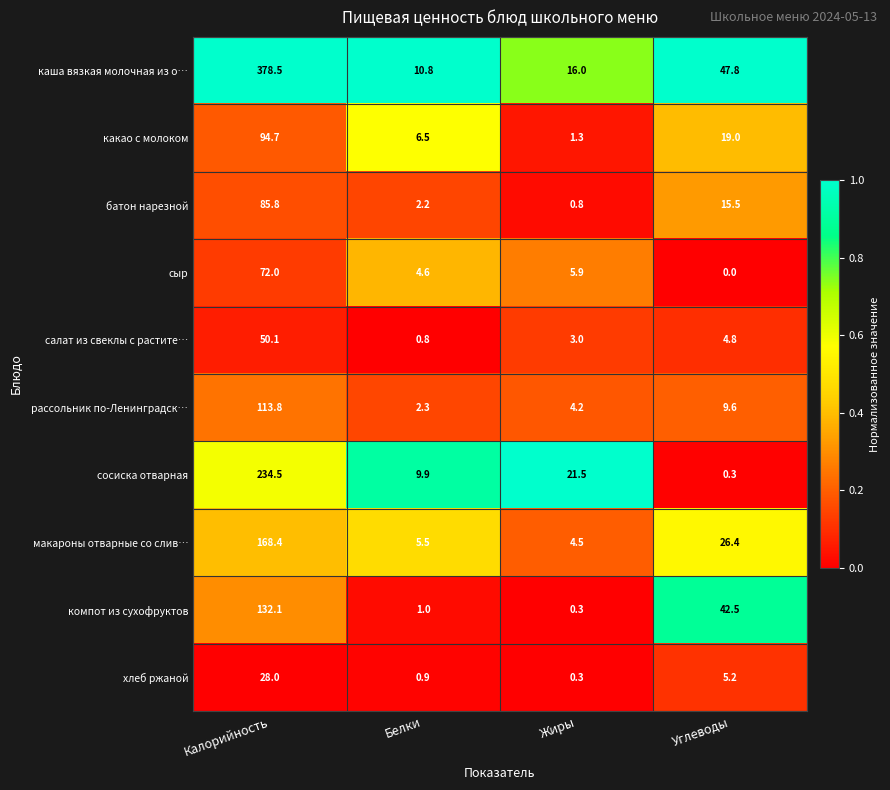

How many categories are shown in the chart?

4